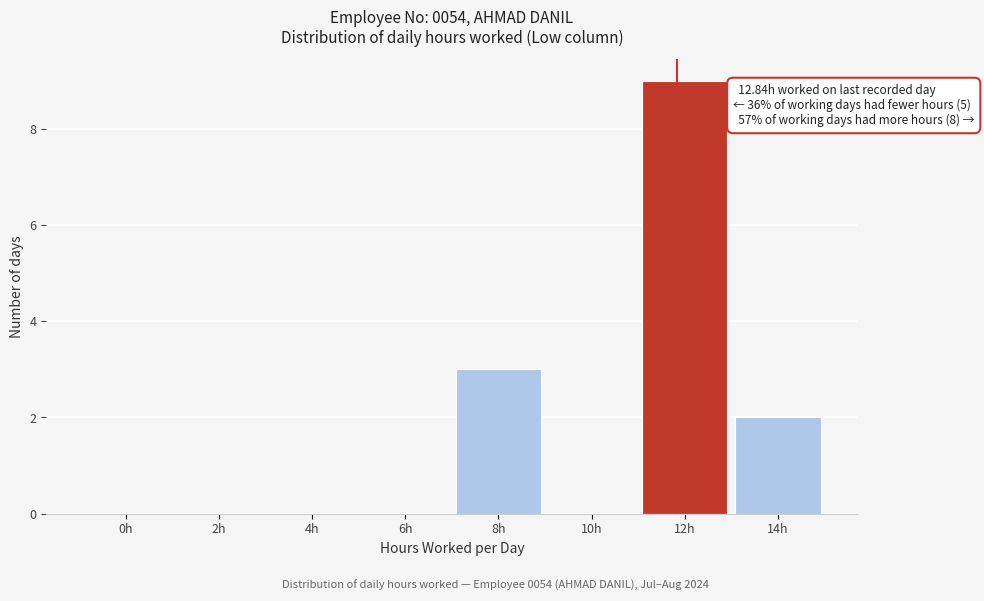

Reading right to left, transcribe all the data shown in this chart.

14h=2	12h=9	10h=0	8h=3	6h=0	4h=0	2h=0	0h=0